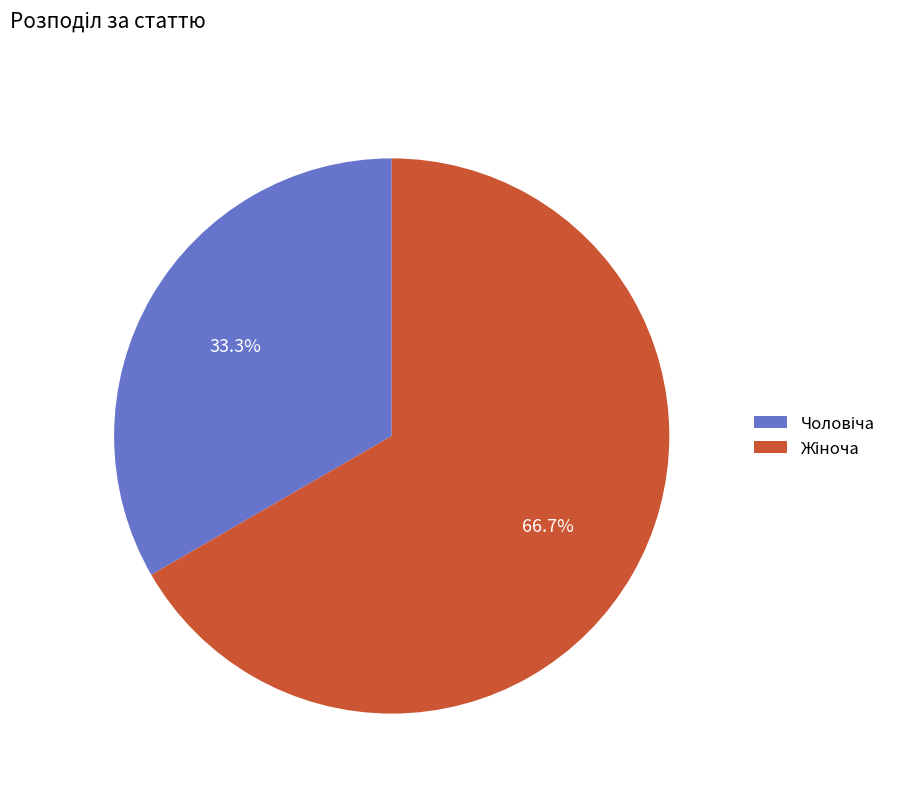

Is there a majority slice in this chart?

Yes